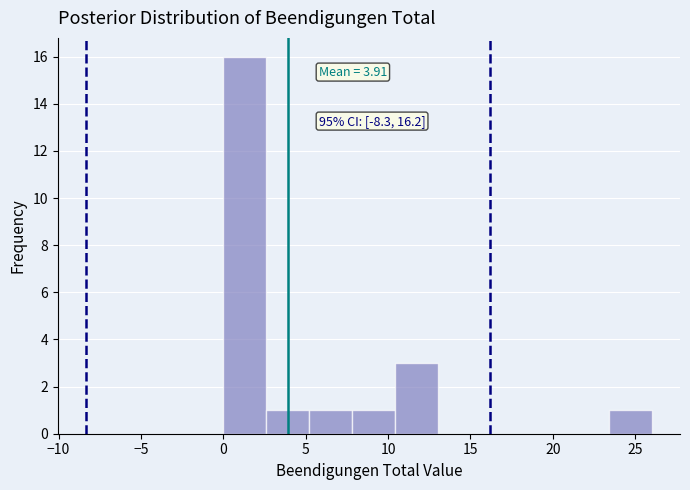

Over which range of the x-axis is the bar tallest?

0.0 to 2.6